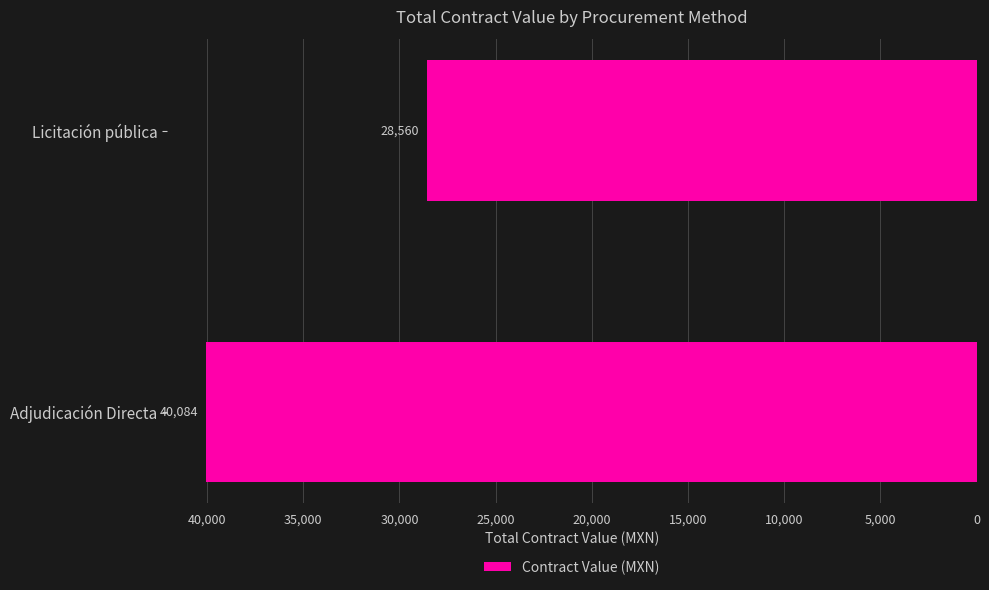

Rank the categories by value from highest to lowest.

Adjudicación Directa, Licitación pública